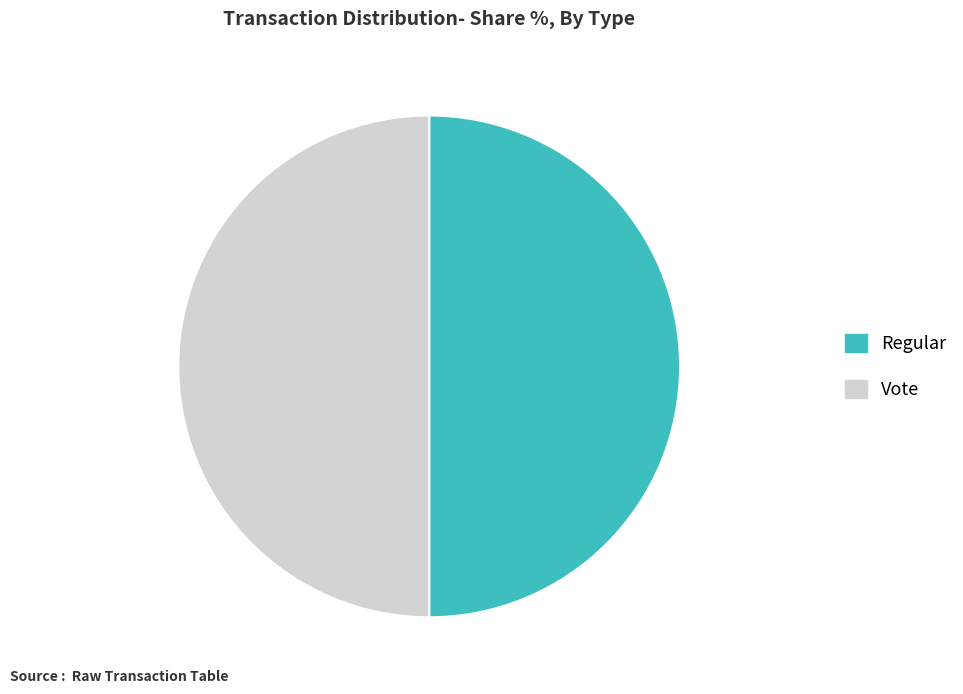

Do Regular and Vote together represent more than half of the pie?

Yes